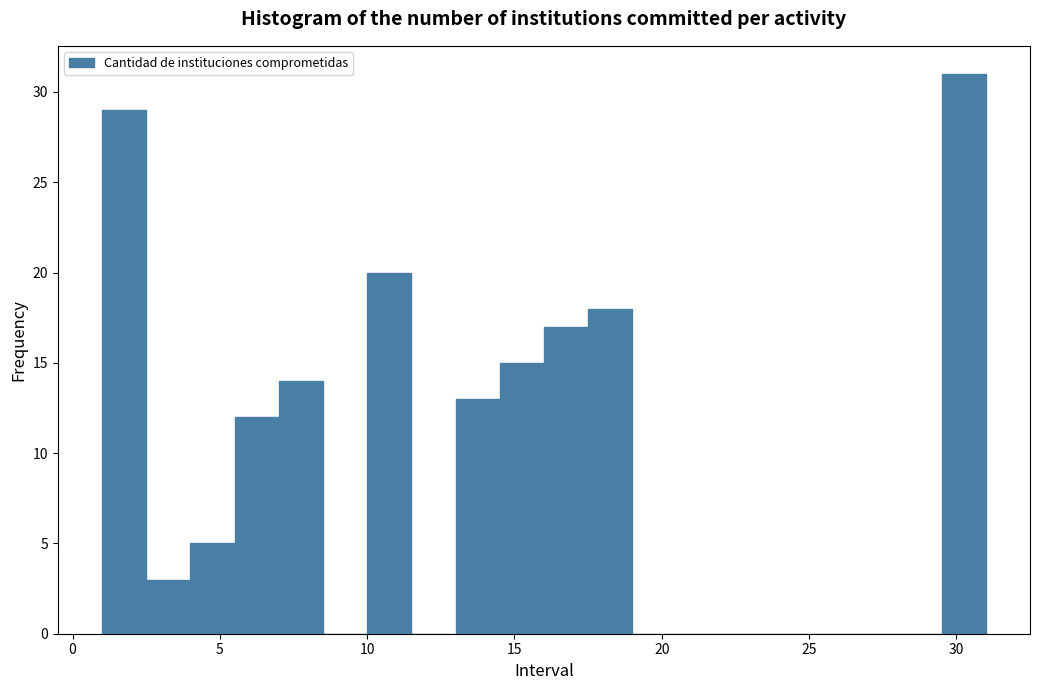

Read against the x-axis, roughly where is the centre of the tallest bar?

30.5